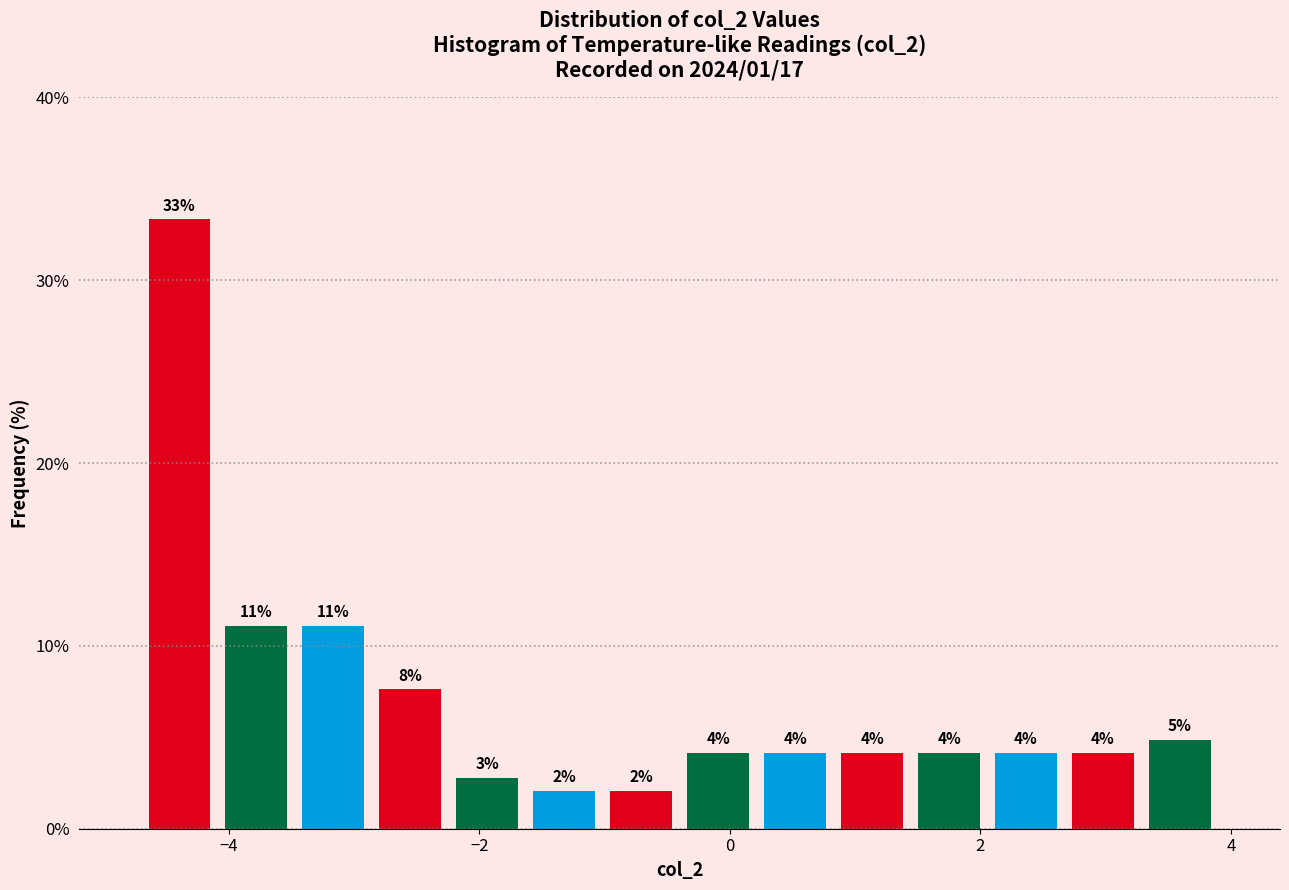

Read against the x-axis, roughly where is the centre of the tallest bar?

-4.4